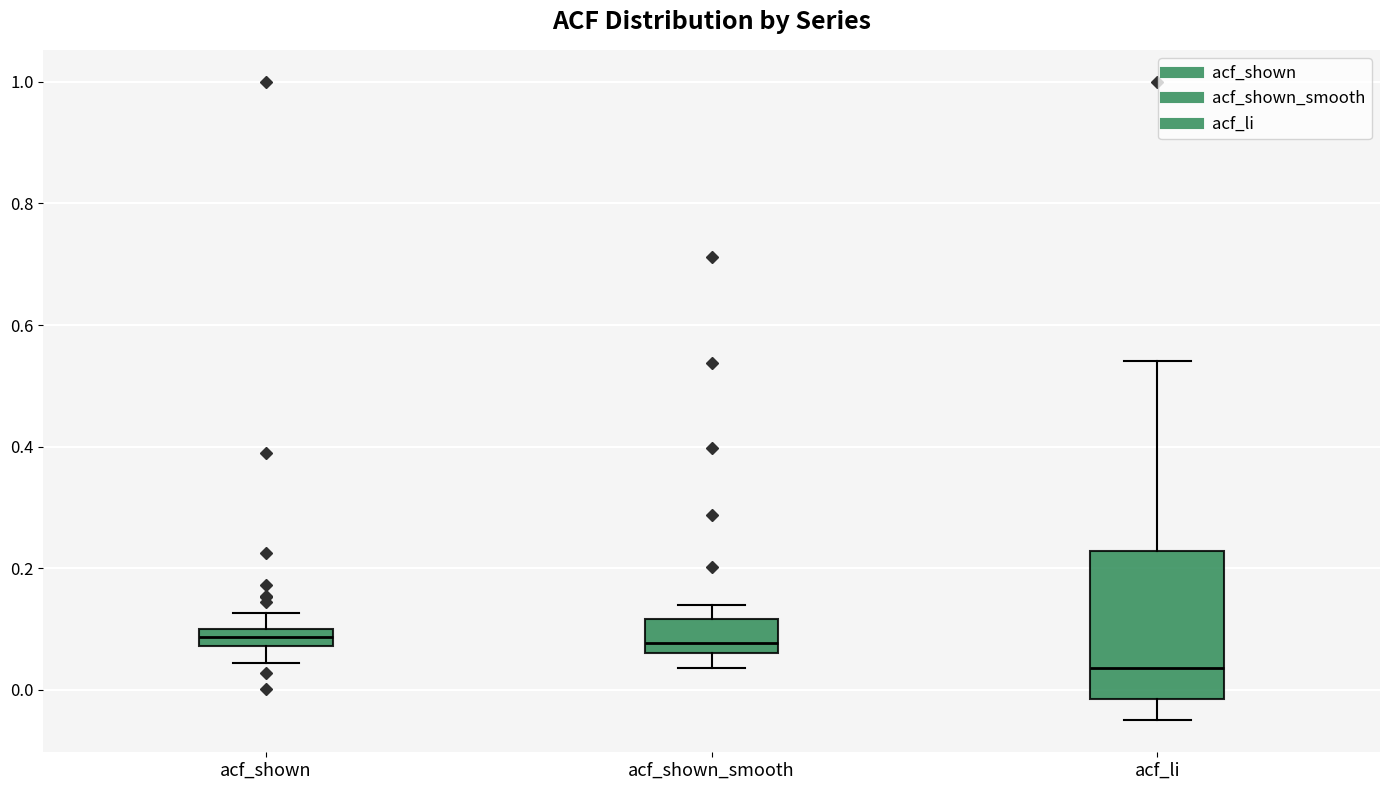

Which box has the lowest median line?

acf_li